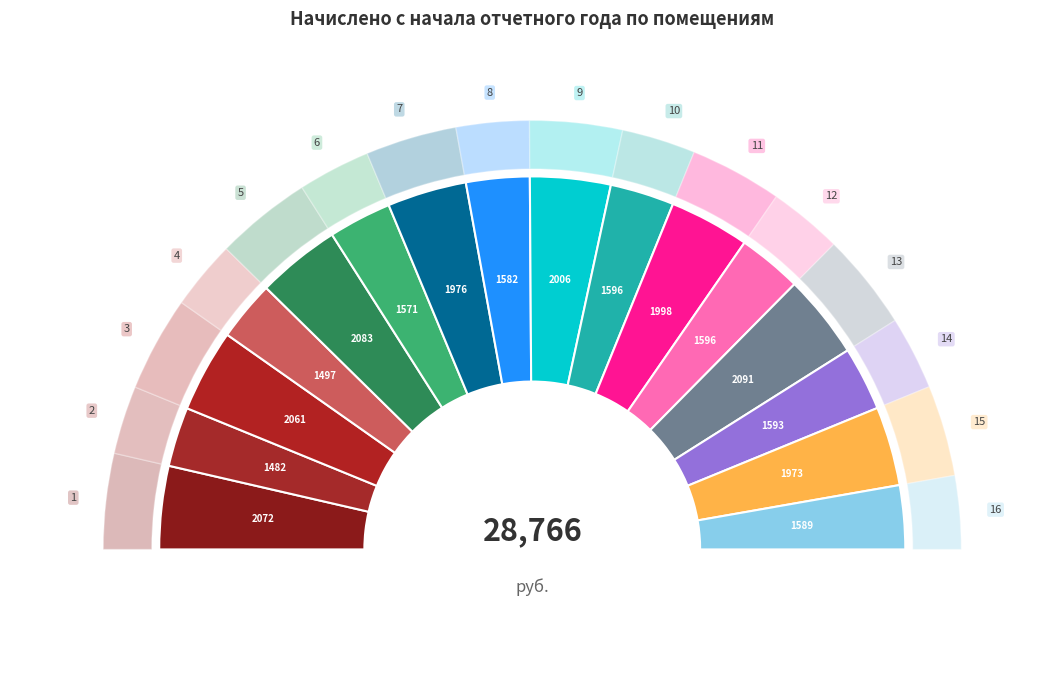

Rank the categories by value from lowest to highest.

2, 4, 6, 8, 16, 14, 10, 12, 15, 7, 11, 9, 3, 1, 5, 13